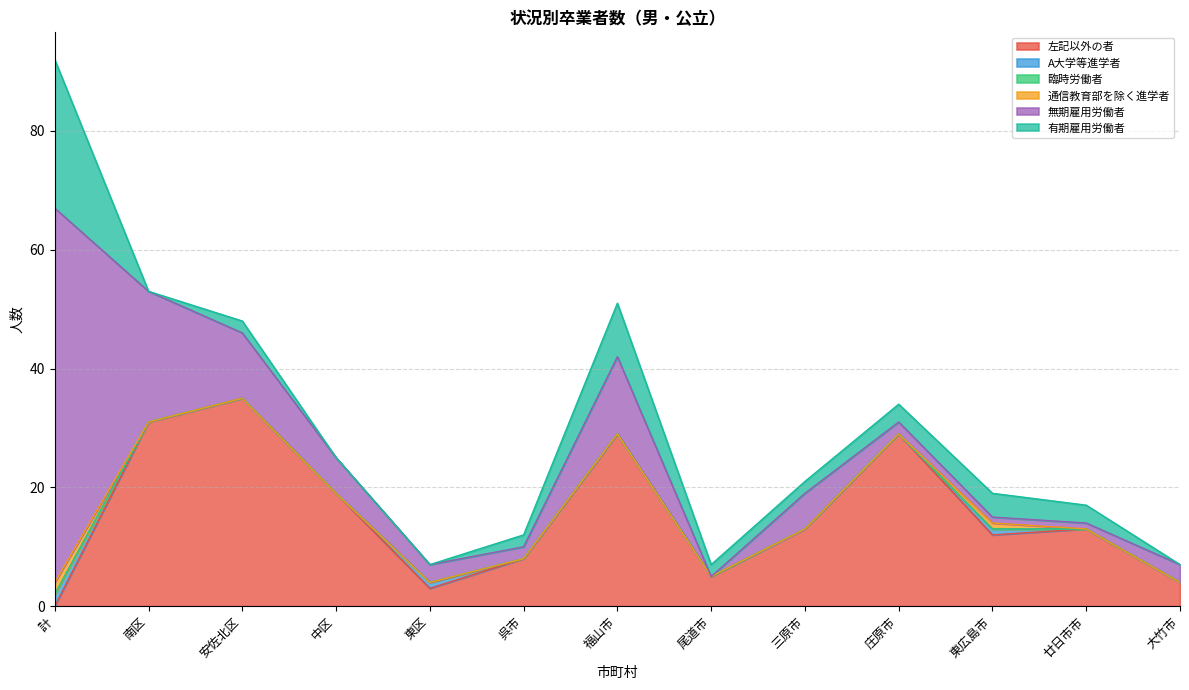

Reading left to right, list all the values displayed in this chart.

左記以外の者: 計=0	南区=31	安佐北区=35	中区=19	東区=3	呉市=8	福山市=29	尾道市=5	三原市=13	庄原市=29	東広島市=12	廿日市市=13	大竹市=4
A大学等進学者: 計=2	南区=0	安佐北区=0	中区=0	東区=1	呉市=0	福山市=0	尾道市=0	三原市=0	庄原市=0	東広島市=1	廿日市市=0	大竹市=0
臨時労働者: 計=0	南区=0	安佐北区=0	中区=0	東区=0	呉市=0	福山市=0	尾道市=0	三原市=0	庄原市=0	東広島市=0	廿日市市=0	大竹市=0
通信教育部を除く進学者: 計=2	南区=0	安佐北区=0	中区=0	東区=0	呉市=0	福山市=0	尾道市=0	三原市=0	庄原市=0	東広島市=1	廿日市市=0	大竹市=0
無期雇用労働者: 計=63	南区=22	安佐北区=11	中区=6	東区=3	呉市=2	福山市=13	尾道市=0	三原市=6	庄原市=2	東広島市=1	廿日市市=1	大竹市=3
有期雇用労働者: 計=25	南区=0	安佐北区=2	中区=0	東区=0	呉市=2	福山市=9	尾道市=2	三原市=2	庄原市=3	東広島市=4	廿日市市=3	大竹市=0